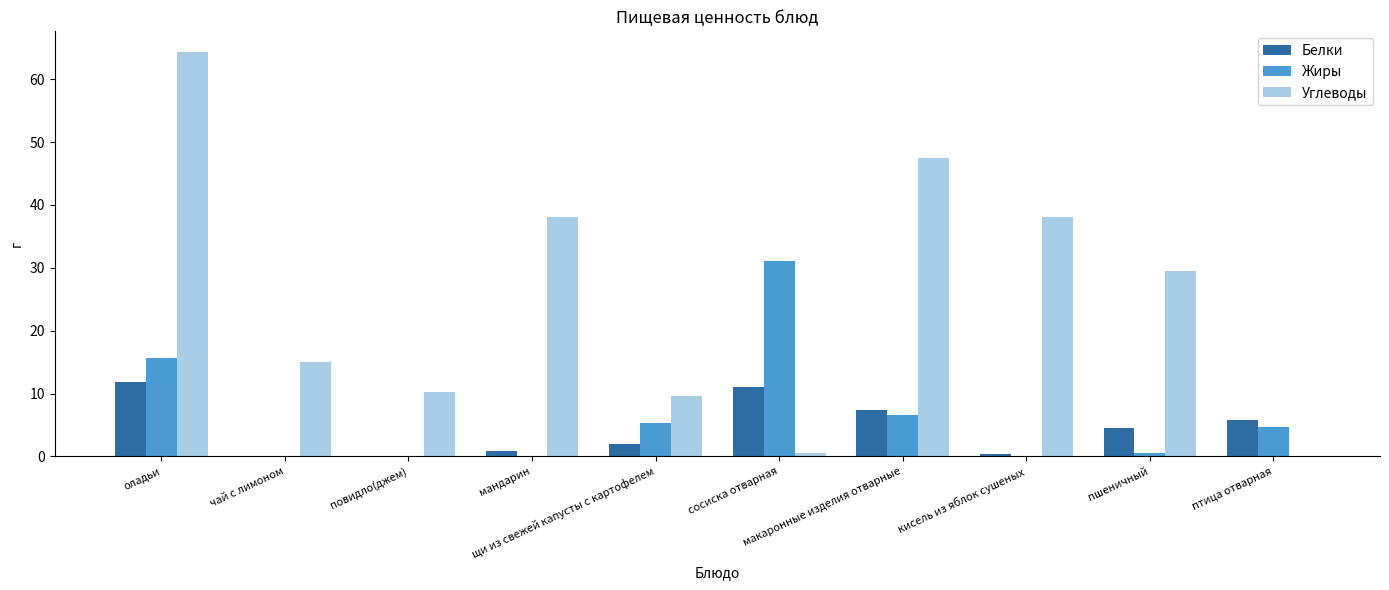

Which series has the largest total across all categories?

Углеводы